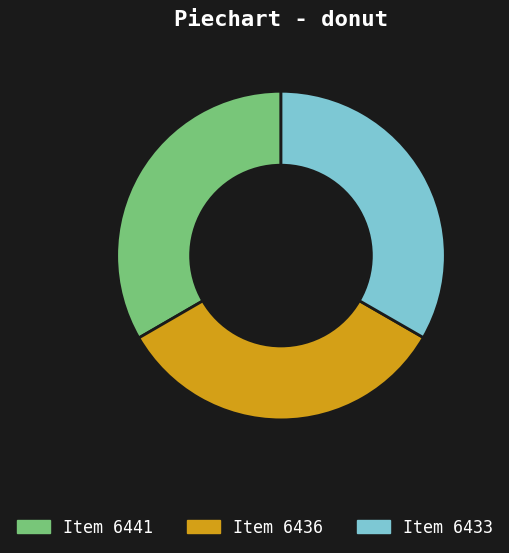

Is there any slice that represents more than half of the pie?

No